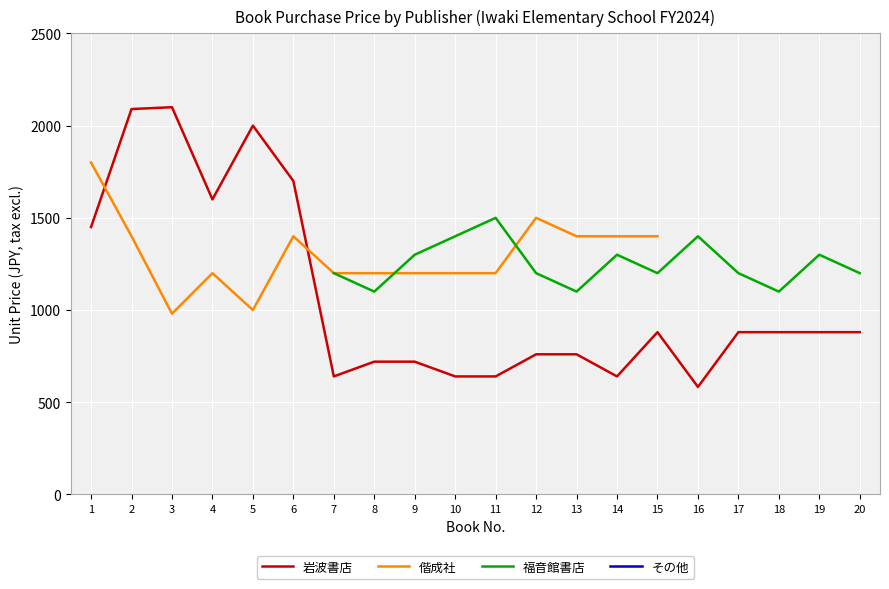

Where is the first local maximum for 福音館書店?

11